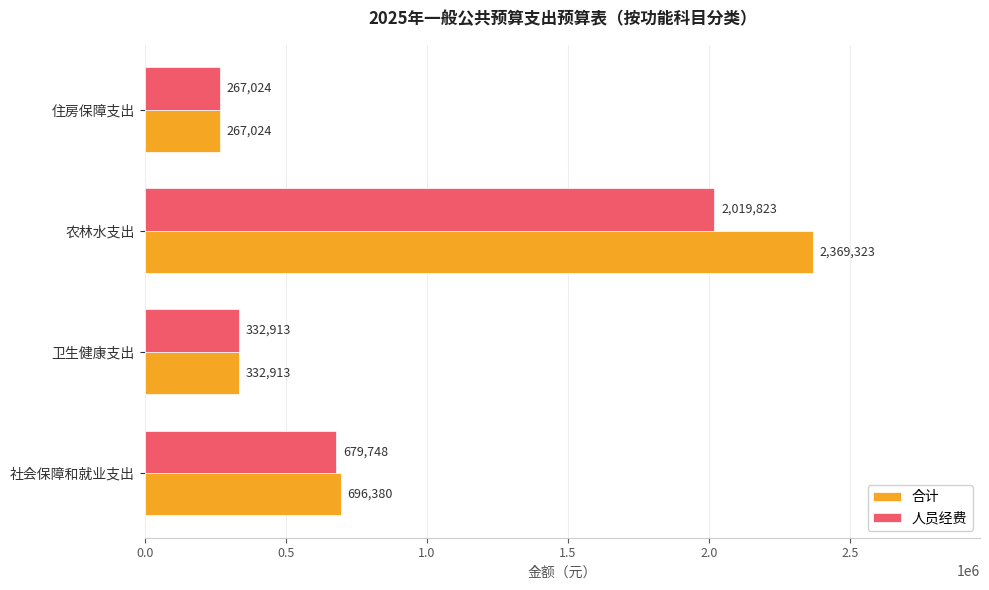

The 合计 series shows 267024.0 at 住房保障支出. True or false?

True